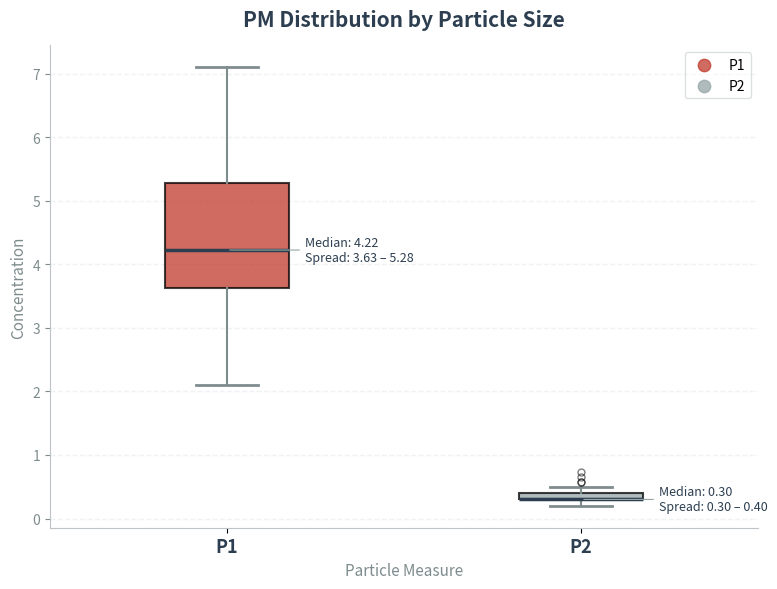

Which box is the tallest, from its lower edge to its upper edge?

P1